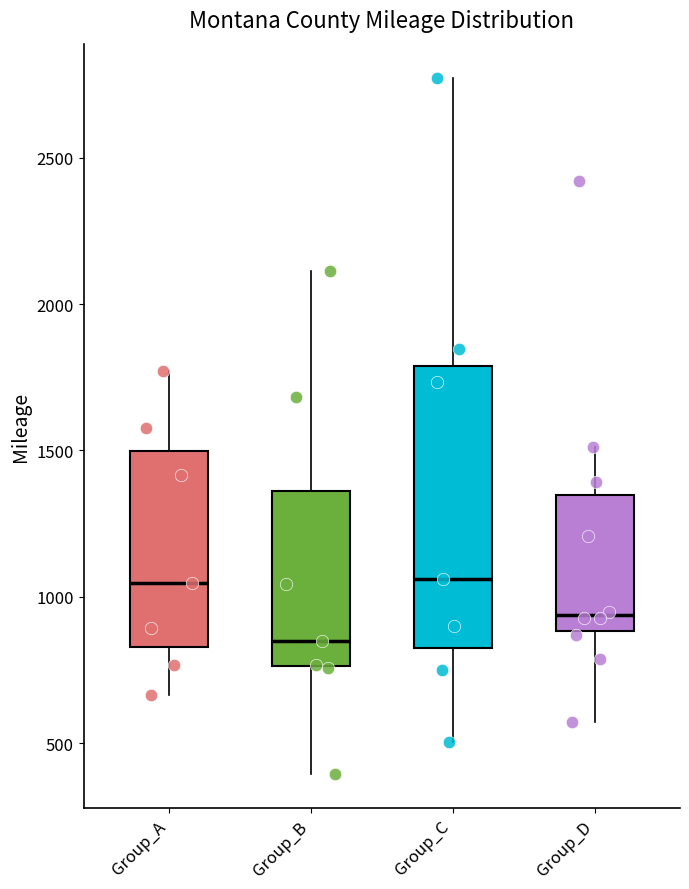

Where does the median line of the box for Group_C sit on the y-axis? The values are not printed on the chart, so give them approximately, as read against the axis.

1050